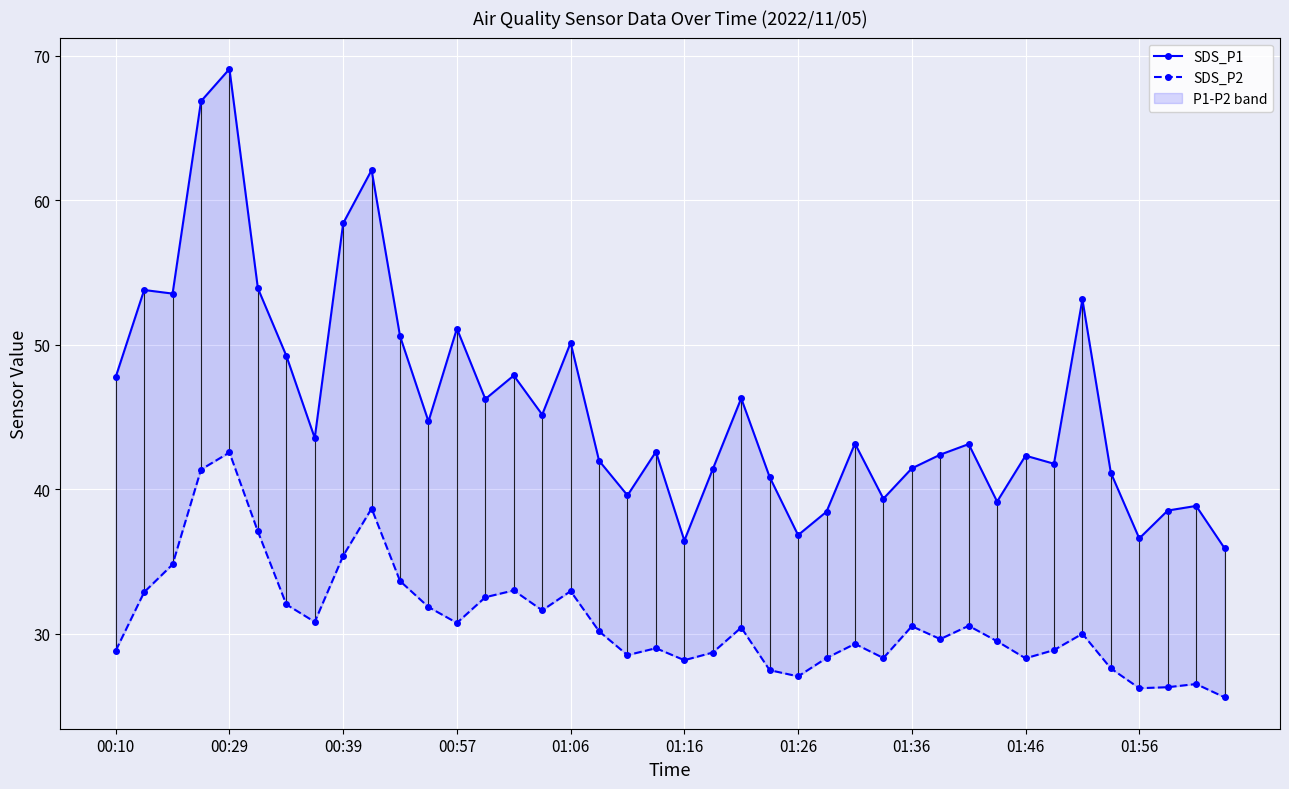

What is the difference between the second highest and second lowest values in the SDS_P1 series?

30.4